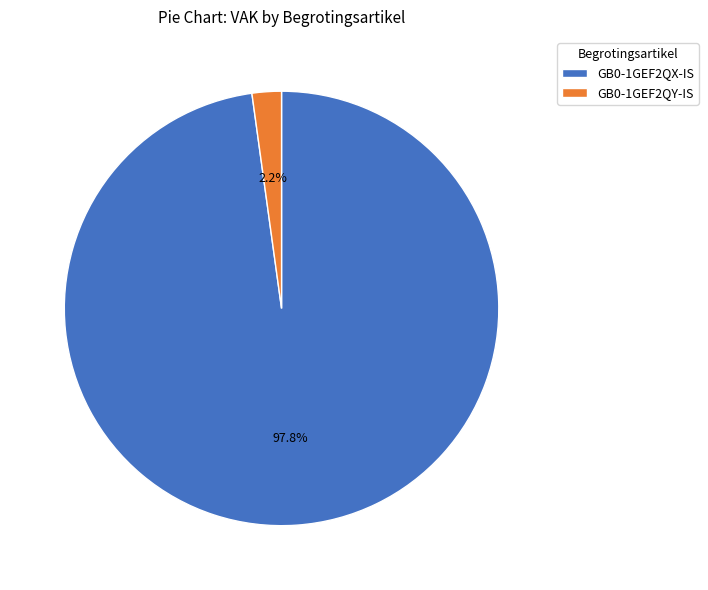

Is the sum of GB0-1GEF2QY-IS and GB0-1GEF2QX-IS greater than half?

Yes